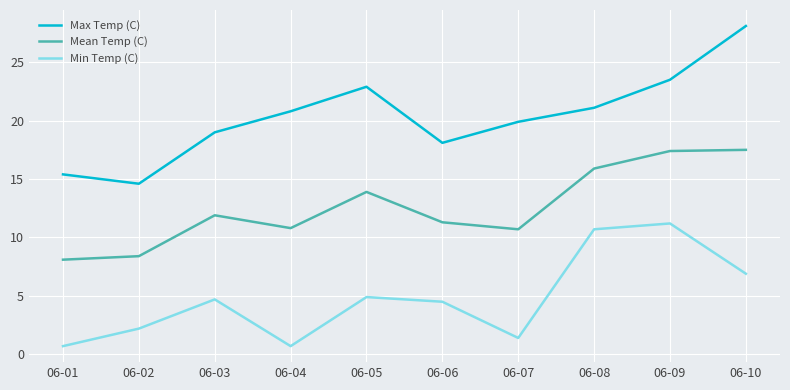

Is the value of Max Temp (C) at 06-02 greater than the value of Min Temp (C) at 06-09?

Yes